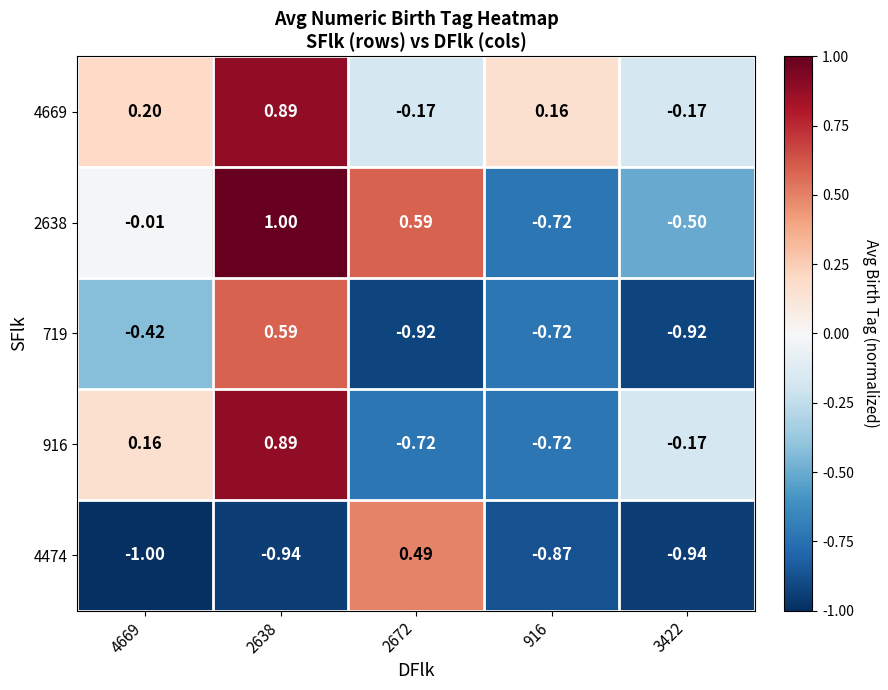

Which series has the largest total across all categories?

4669